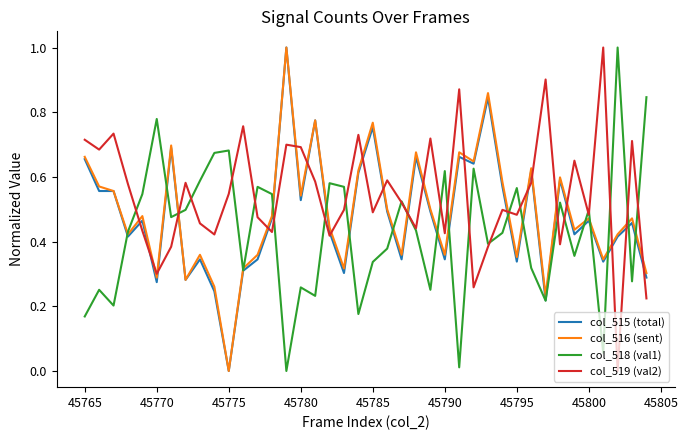

Count the number of data series in this chart.

4